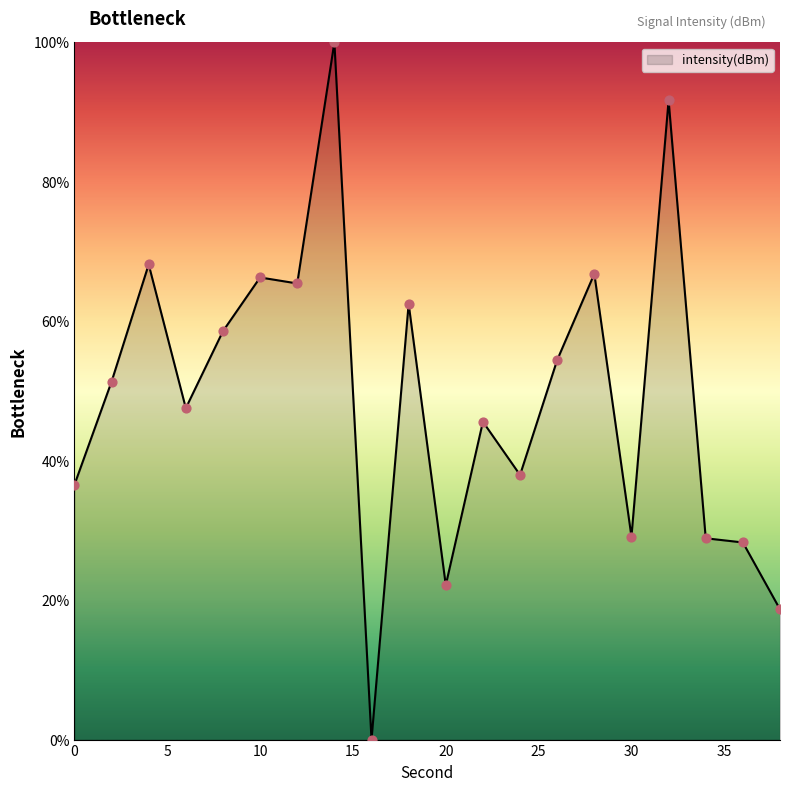

What is the difference between the maximum and minimum values?

100.0